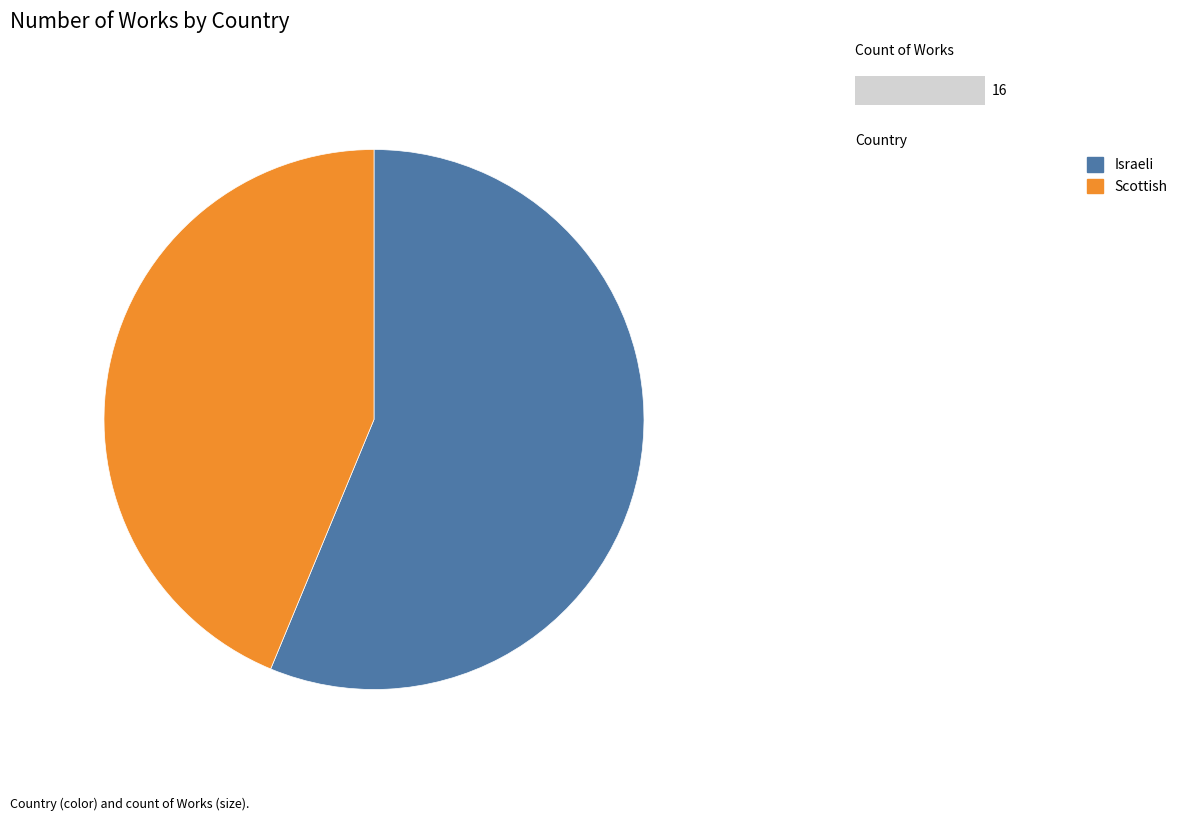

Do Scottish and Israeli together represent more than half of the pie?

Yes